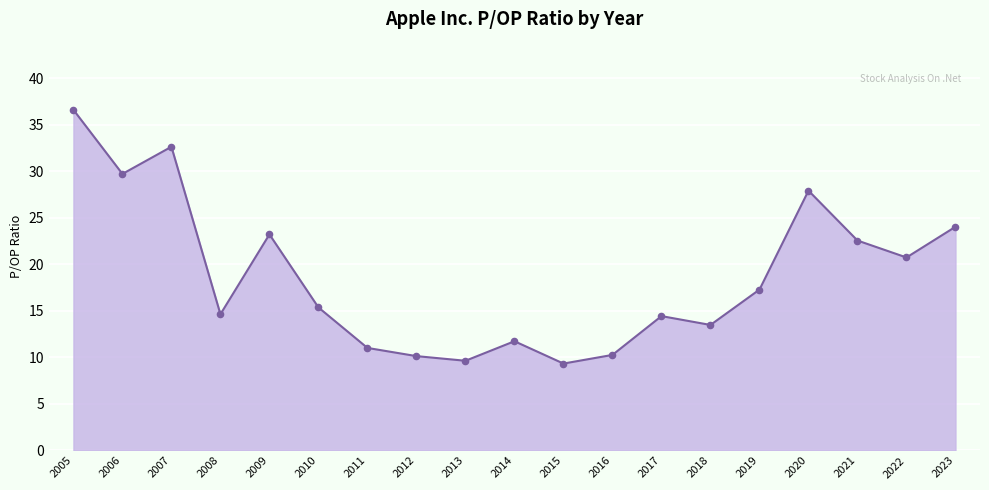

Between 2016 and 2010, which is larger?

2010